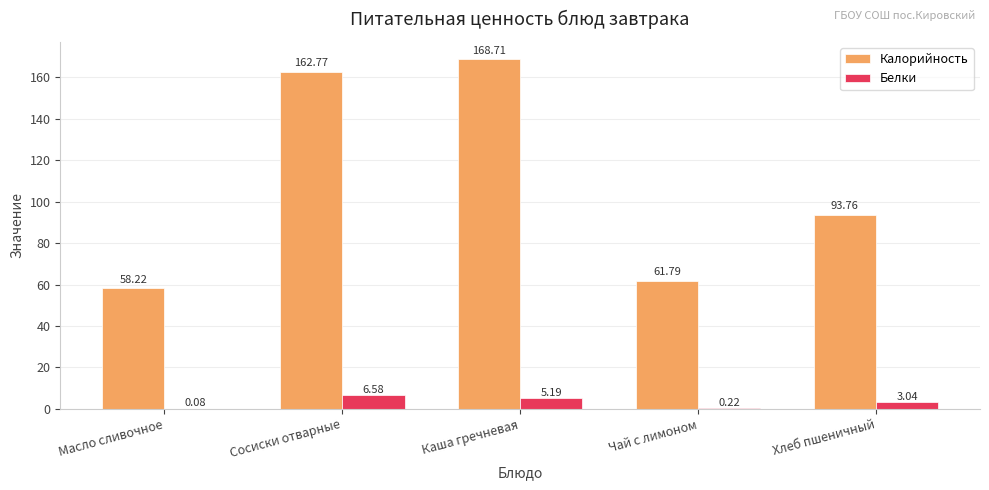

What is the highest value of the Калорийность series?

168.7